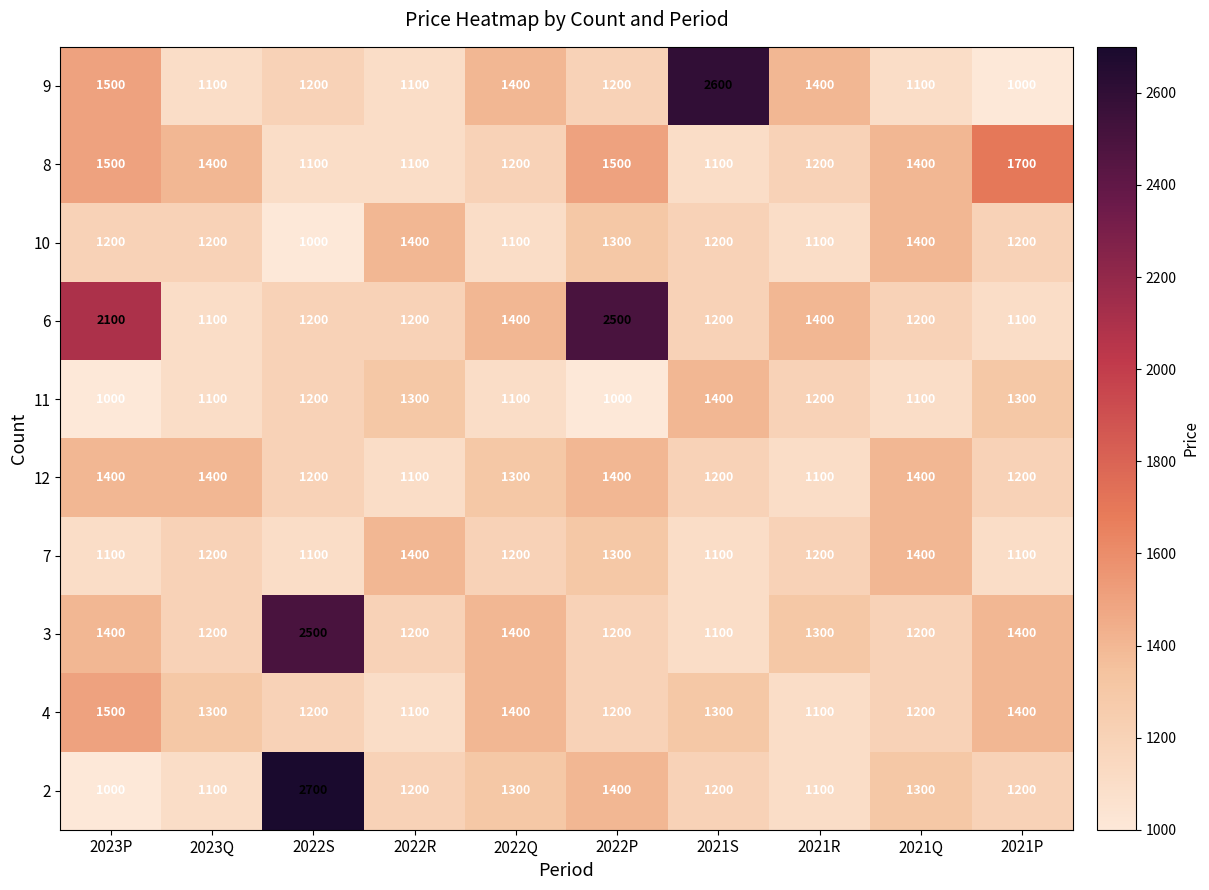

At which label does 8 reach its peak?

2021P